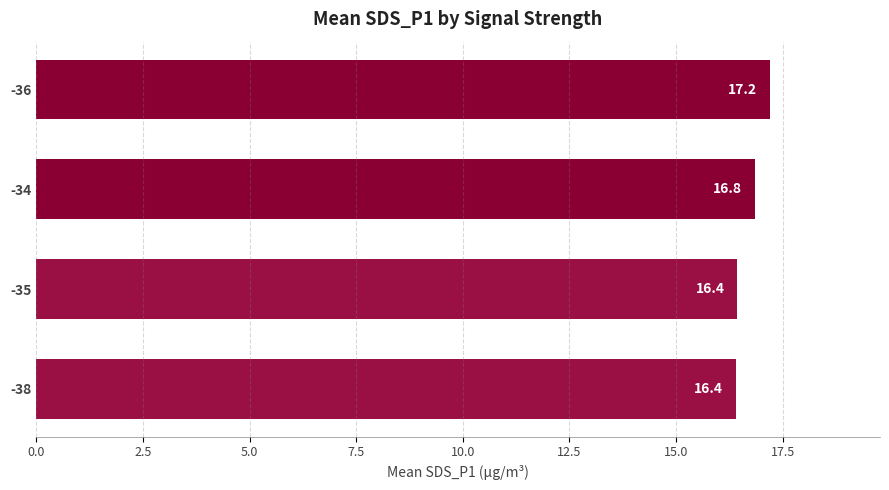

Between -34 and -35, which is larger?

-34